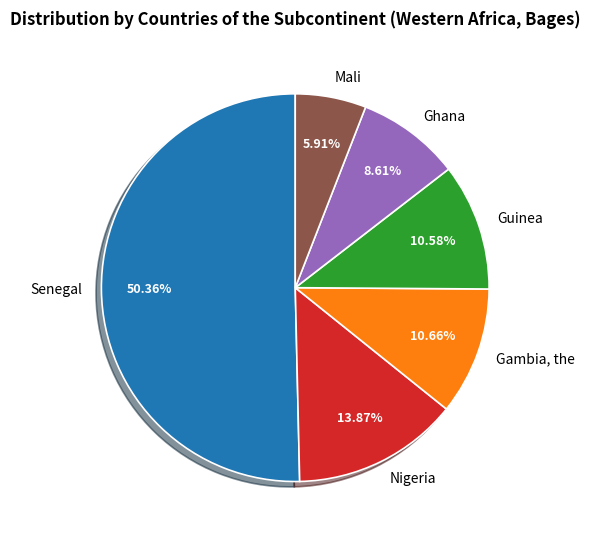

What is the total percentage of Mali and Nigeria?

19.8%